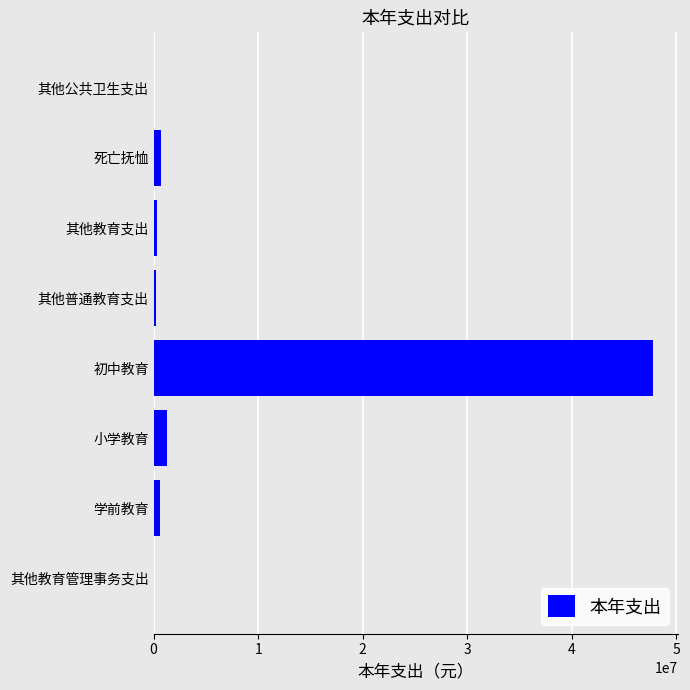

Between 初中教育 and 其他教育管理事务支出, which is larger?

初中教育